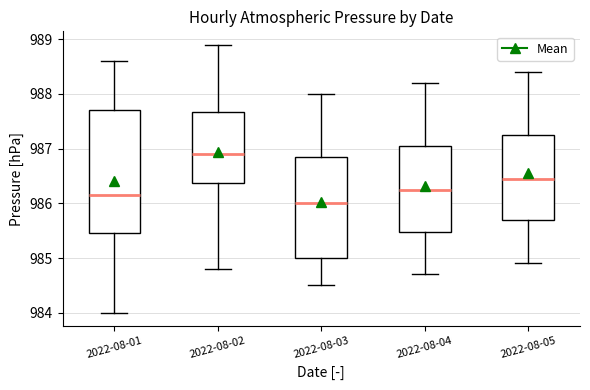

Which box is the tallest, from its lower edge to its upper edge?

2022-08-01